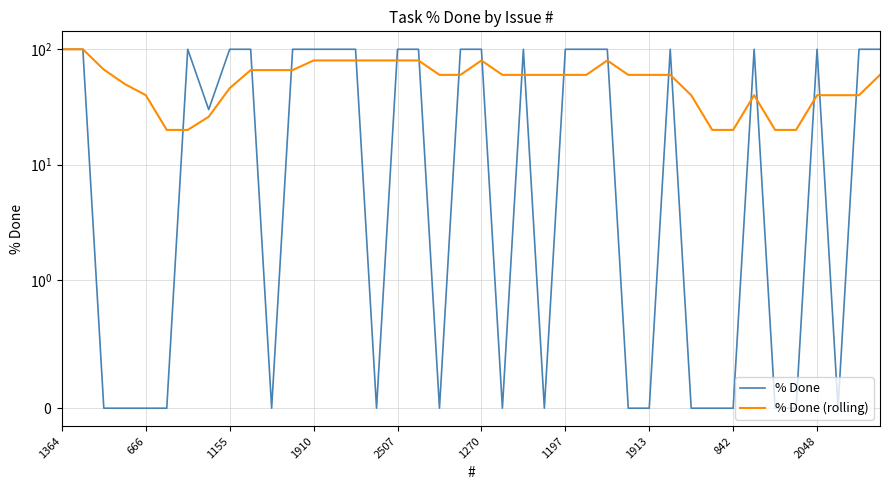

What is the greatest value displayed?

100.0